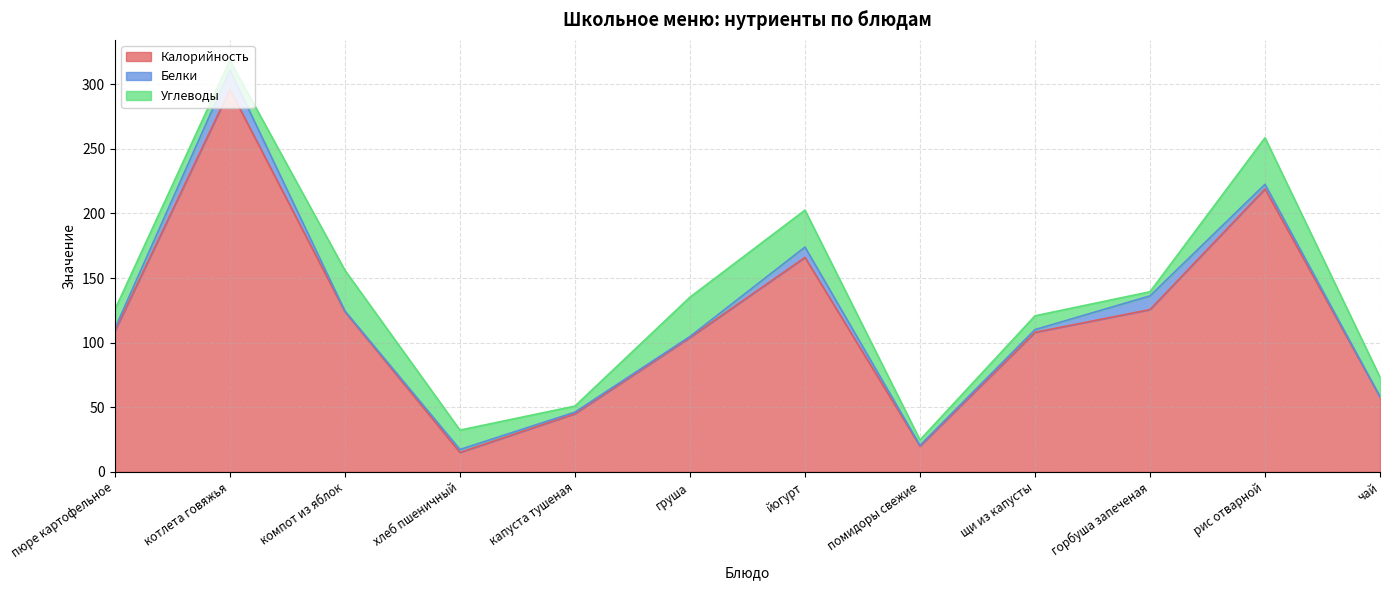

What is the label of the 8th point from the left?

помидоры свежие